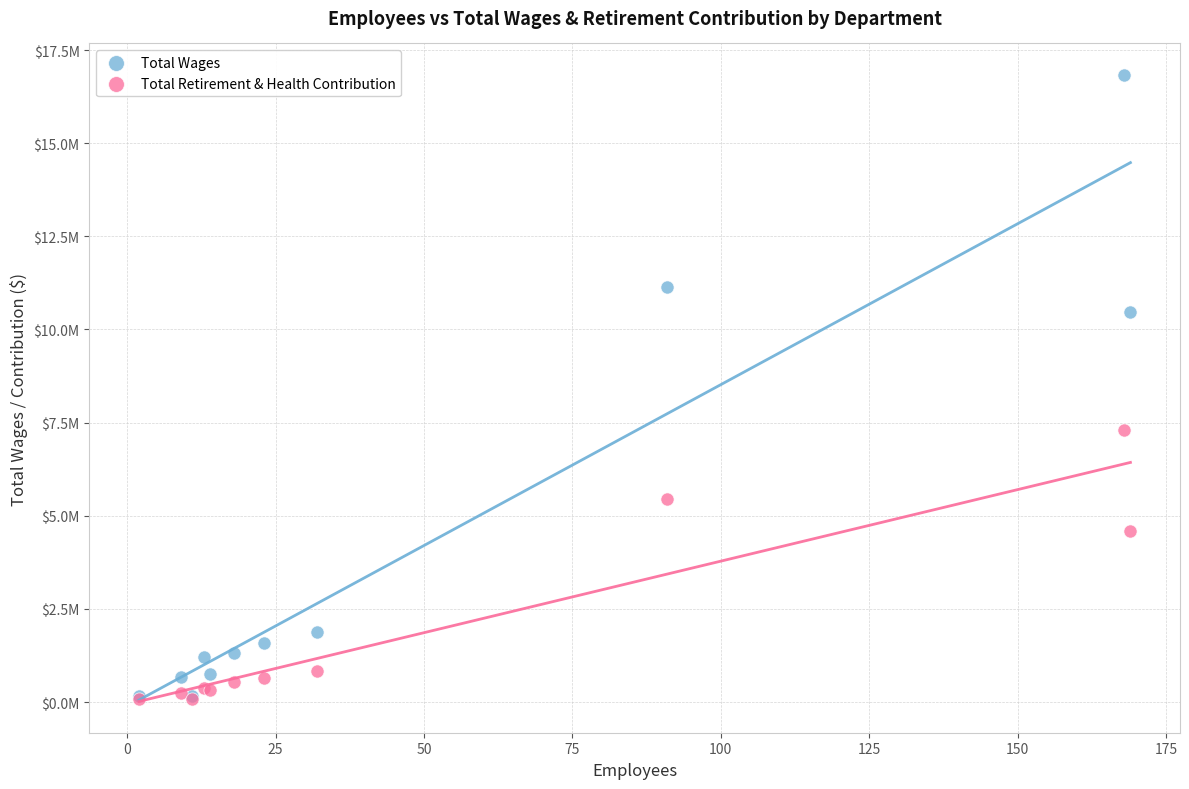

What are all the series names shown in the legend?

Total Wages, Total Retirement & Health Contribution